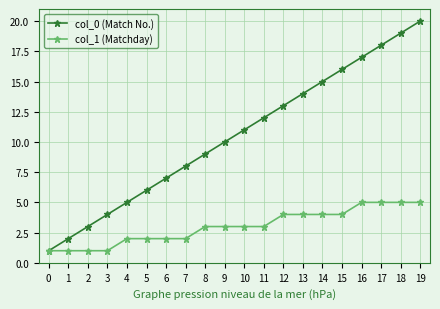

Which series changed the most between 7 and 13?

col_0 (Match No.)